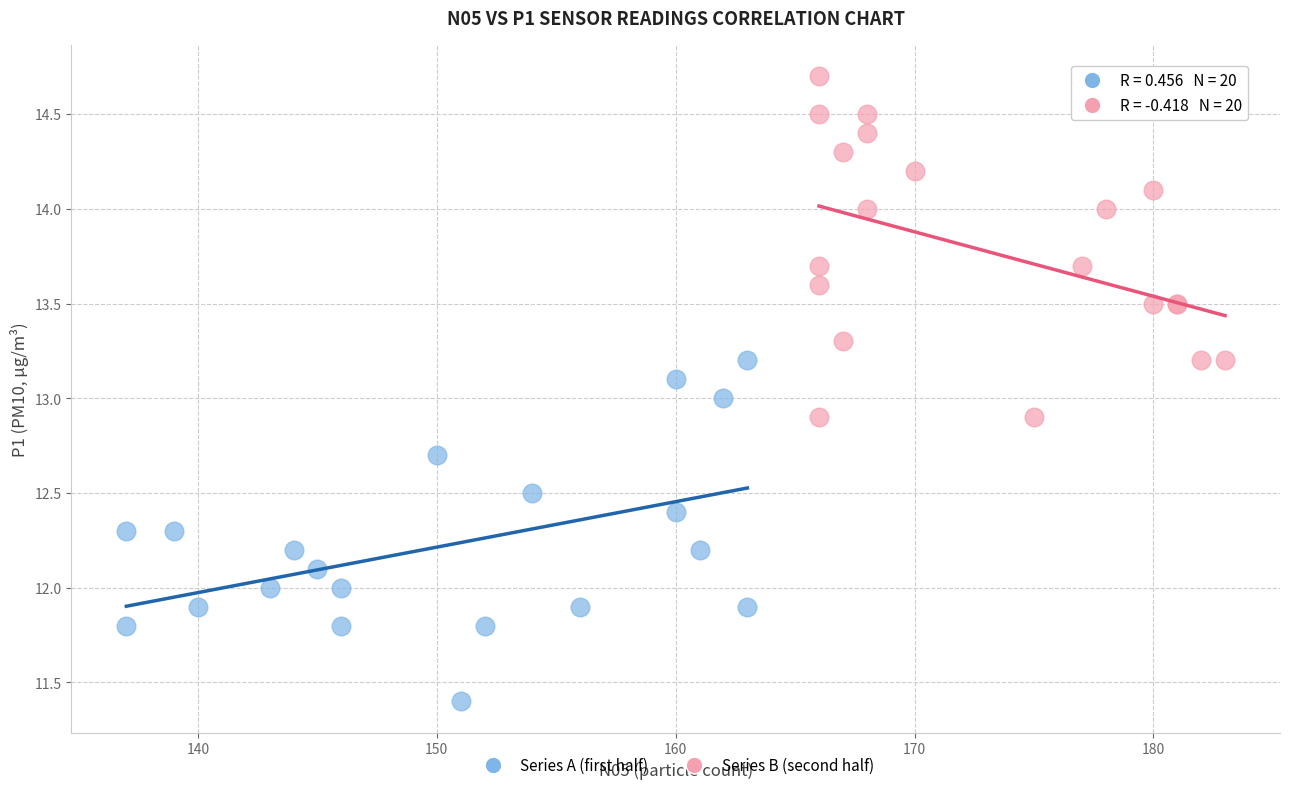

Which series reaches the minimum Y coordinate?

Series A (first half)